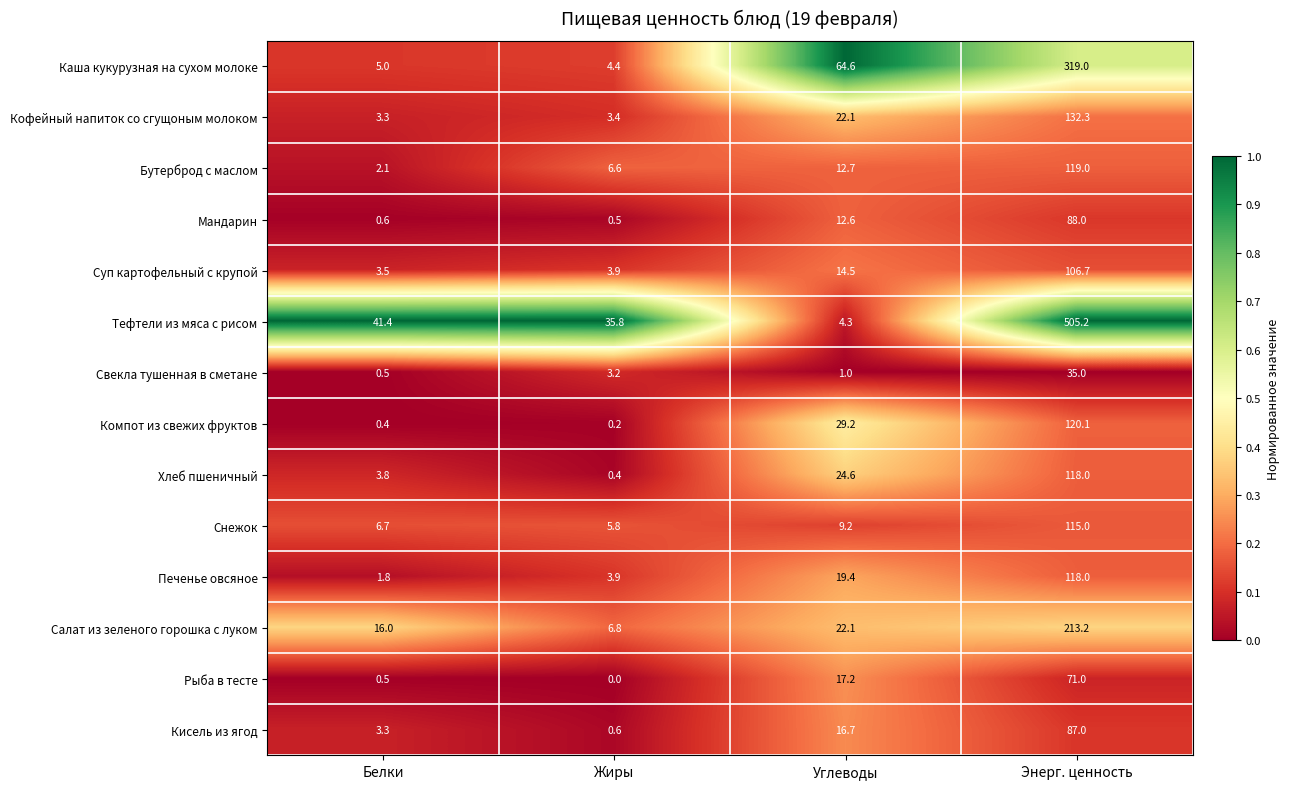

The value of Тефтели из мяса с рисом at Углеводы is 2.5. True or false?

False